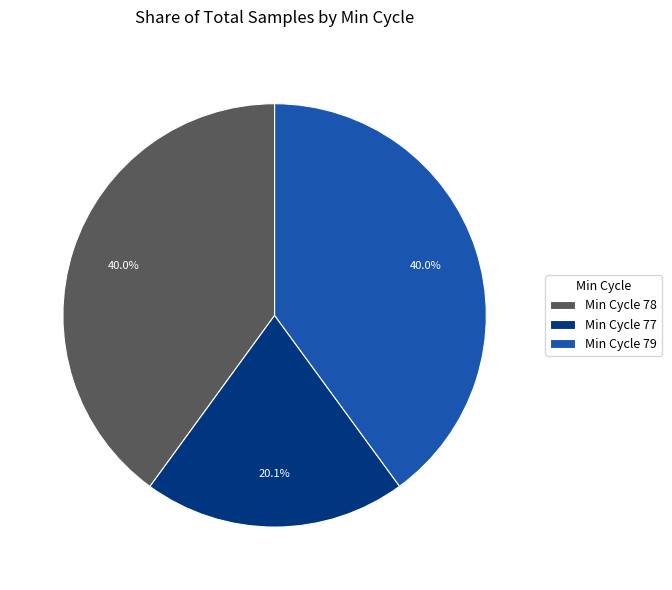

Is Min Cycle 78 the majority of the pie?

No